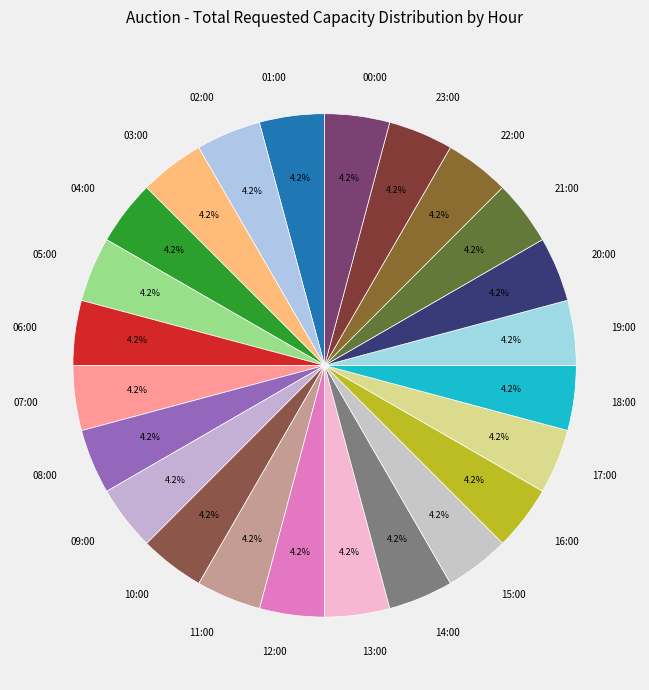

Combined, do 13:00 and 14:00 account for over 50%?

No